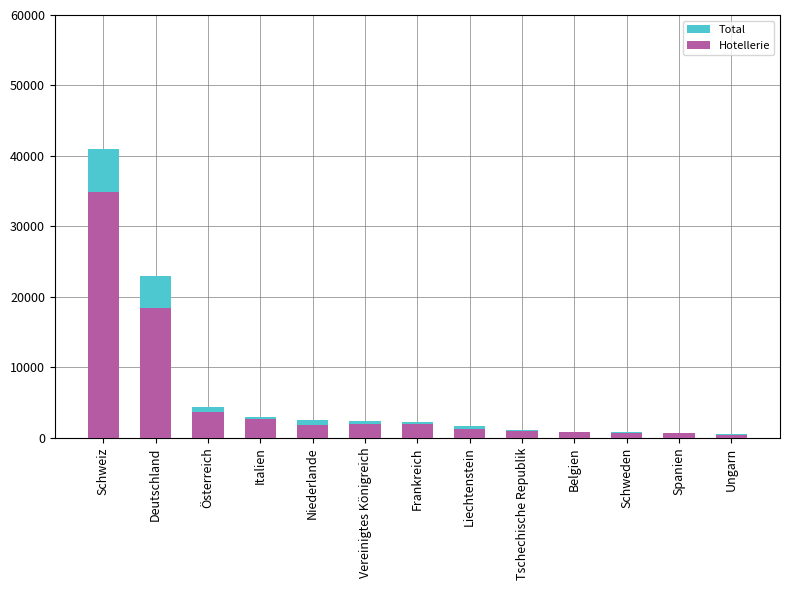

Between Belgien and Italien, which is larger?

Italien